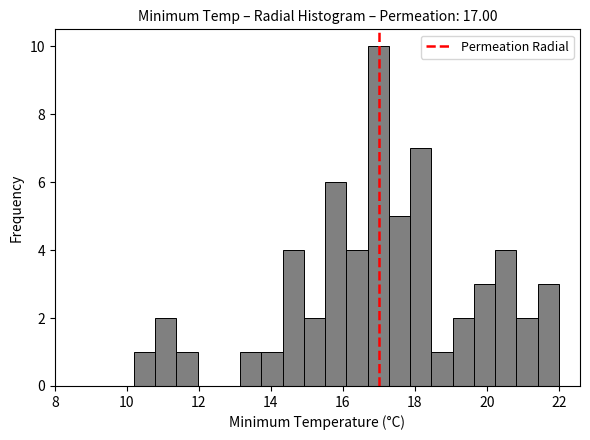

Around what value on the x-axis is the tallest bar? Give the approximate position of its centre, as read against the axis.

17.0